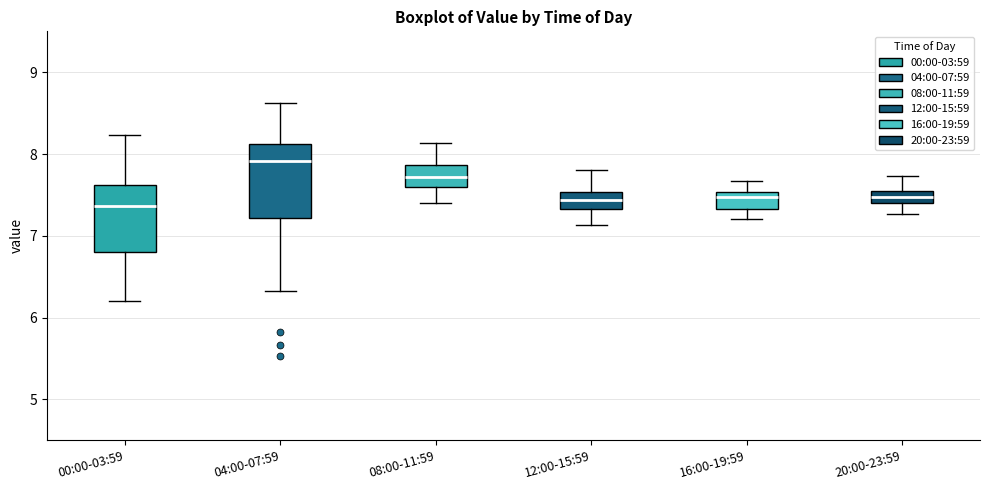

Where does the median line of the box for 04:00-07:59 sit on the y-axis? The values are not printed on the chart, so give them approximately, as read against the axis.

7.9